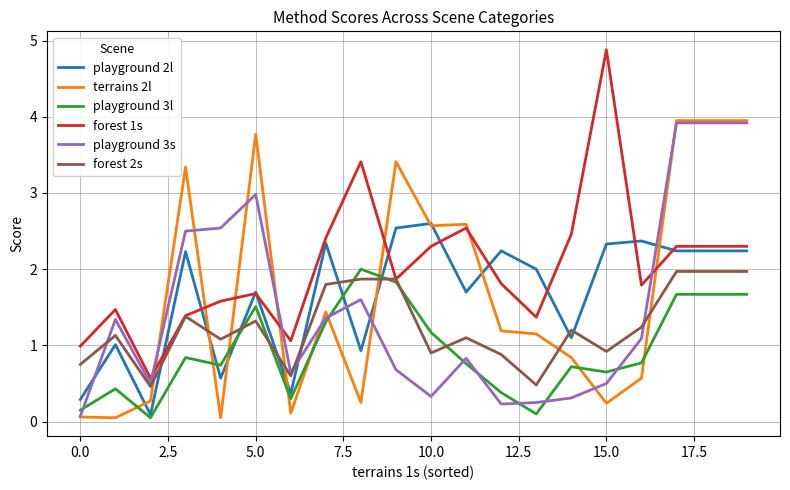

Which series ends up on top after the final intersection of playground 3s and playground 2l?

playground 3s